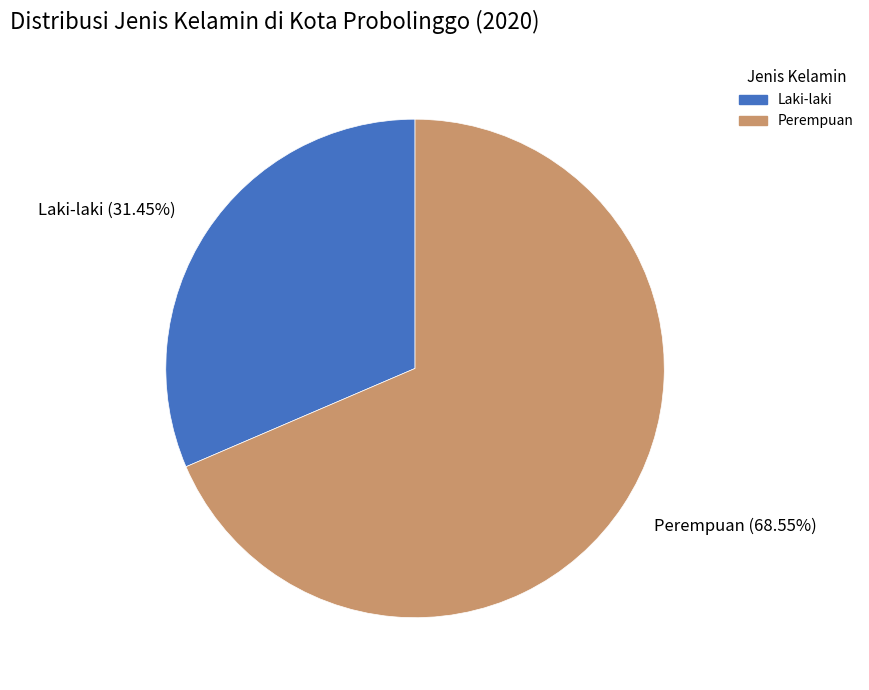

Which slice is the largest?

Perempuan